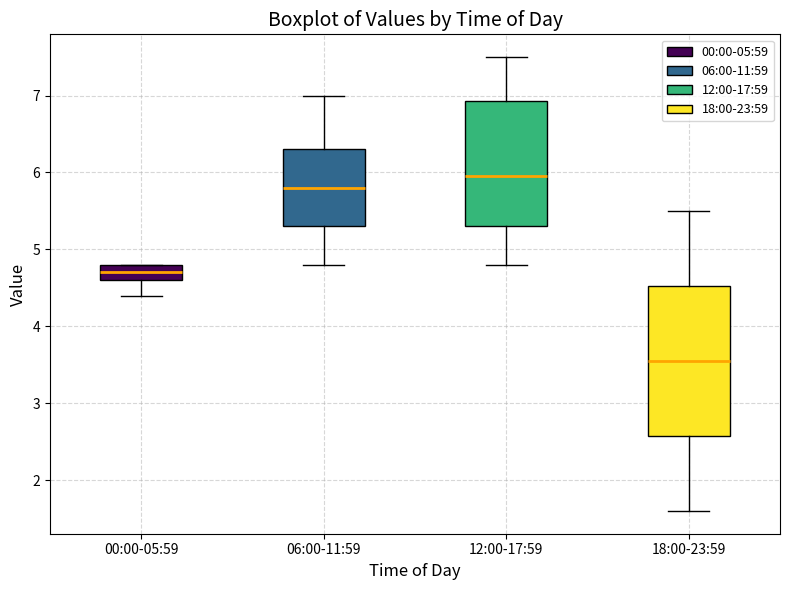

Which box is the tallest, from its lower edge to its upper edge?

18:00-23:59